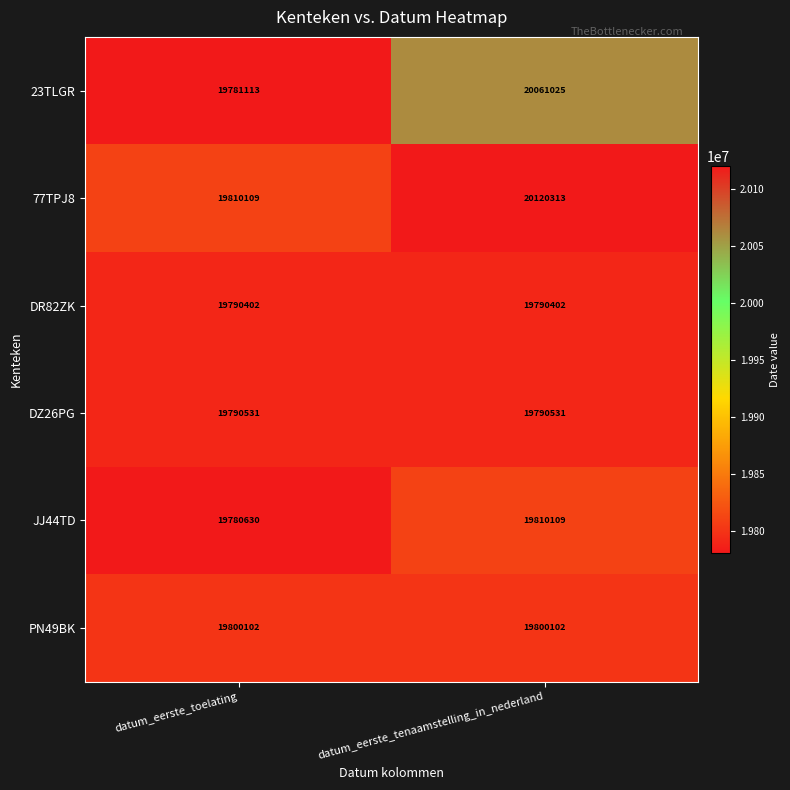

Count the number of data series in this chart.

6